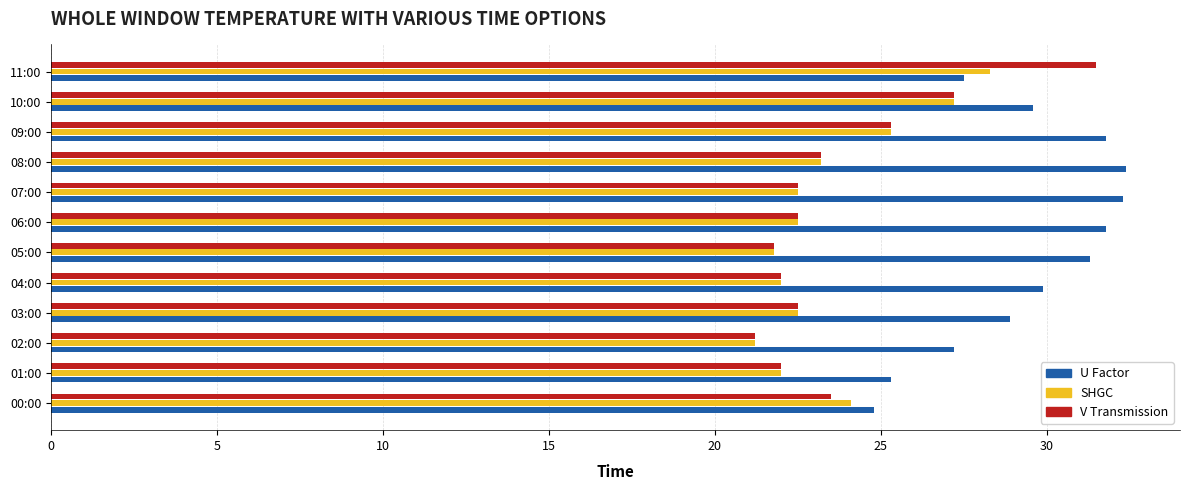

Count the number of data series in this chart.

3